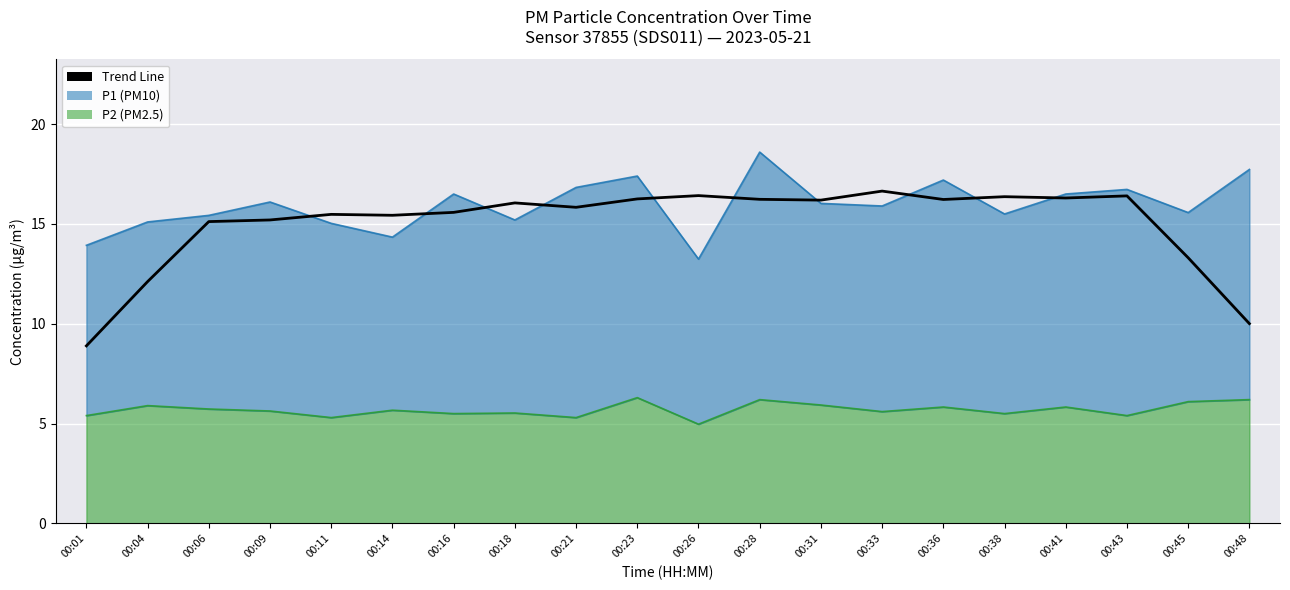

At which category does the data reach its first local peak?

00:11